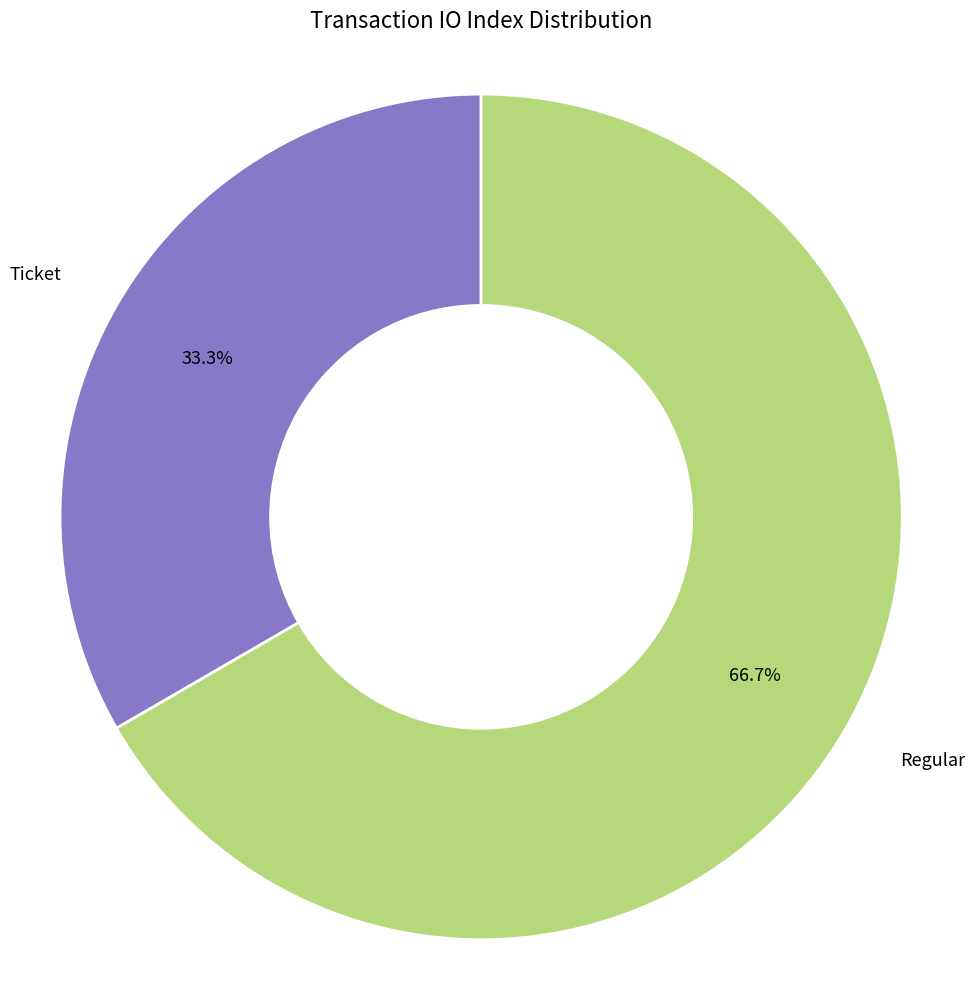

Which slice is the smallest?

Ticket